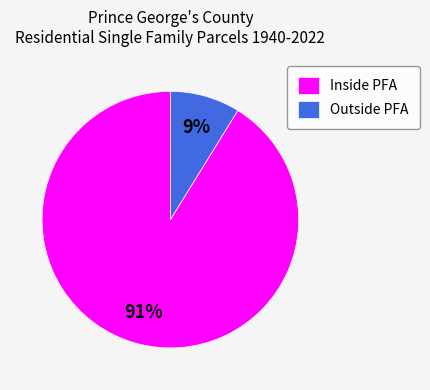

Is Inside PFA the majority of the pie?

Yes